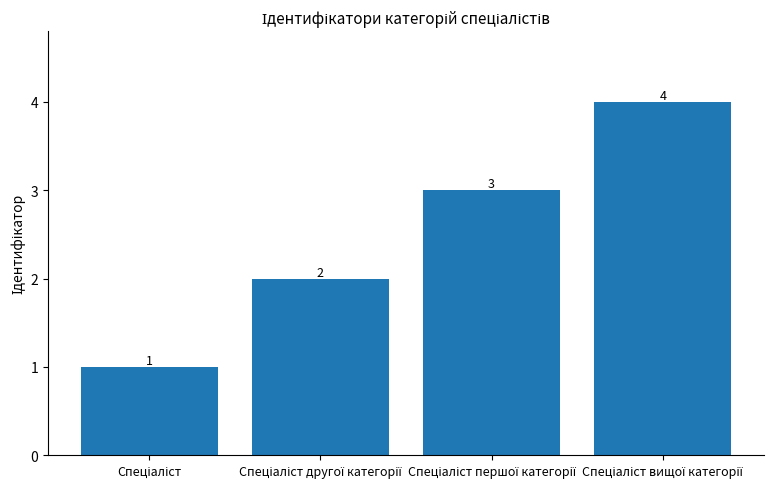

What is the greatest value displayed?

4